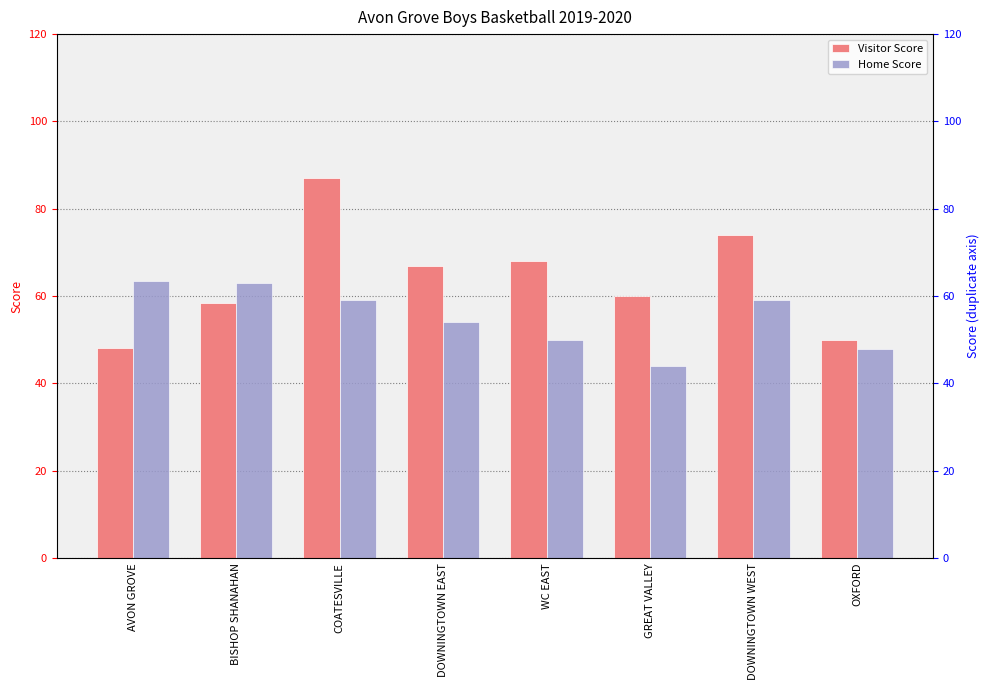

How many groups of bars are there?

8